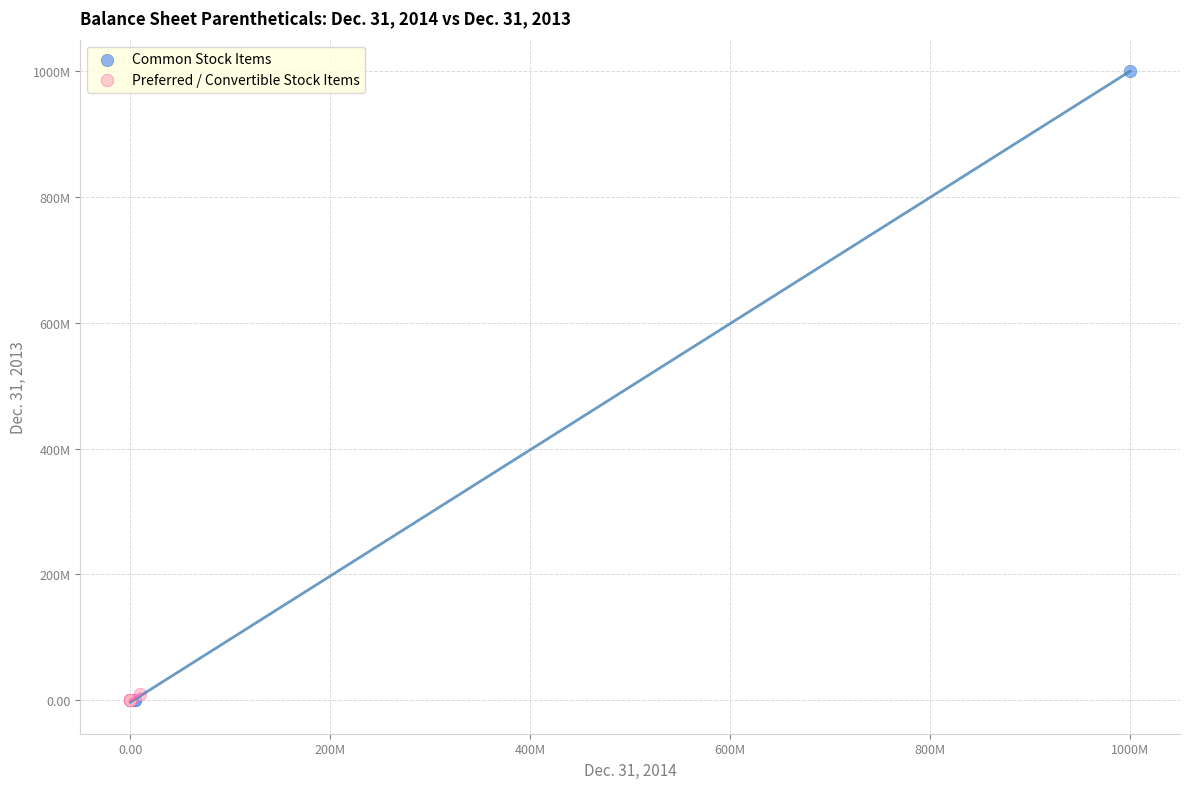

What are all the series names shown in the legend?

Common Stock Items, Preferred / Convertible Stock Items